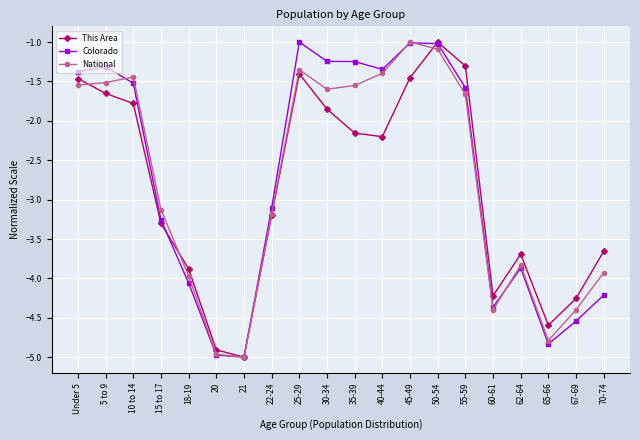

Which series has the largest total across all categories?

Colorado